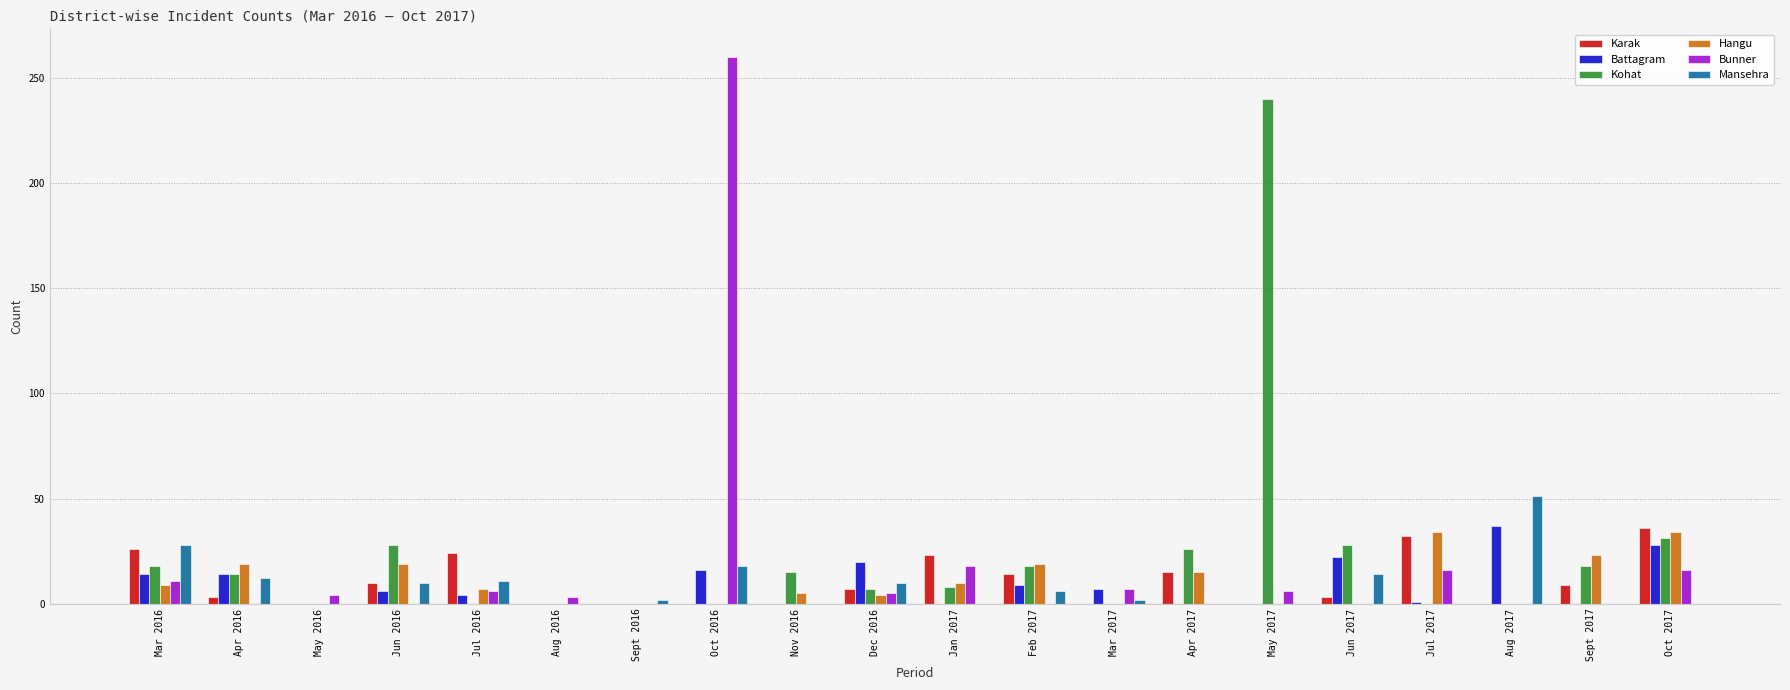

Are the bars grouped side by side (vs. stacked)?

Yes